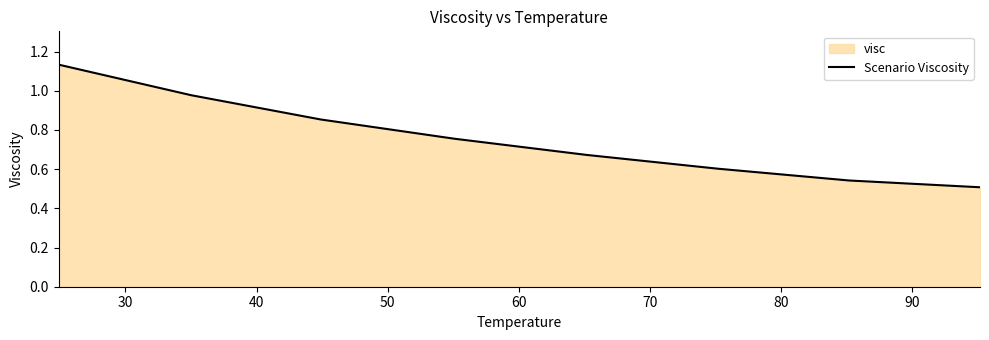

True or false: there are more than 2 points higher than both neighbors.

False